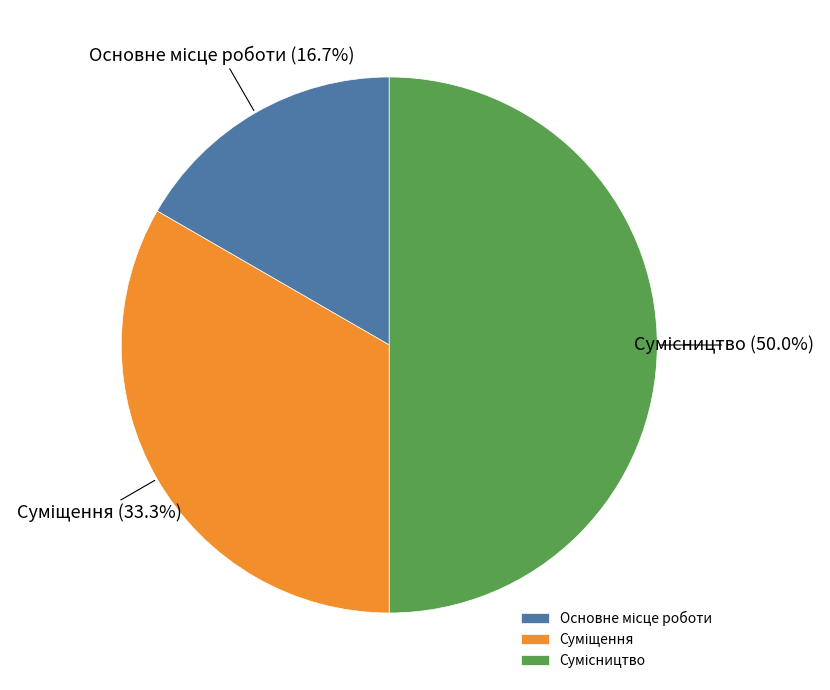

Rank the categories by value from highest to lowest.

Сумісництво, Суміщення, Основне місце роботи